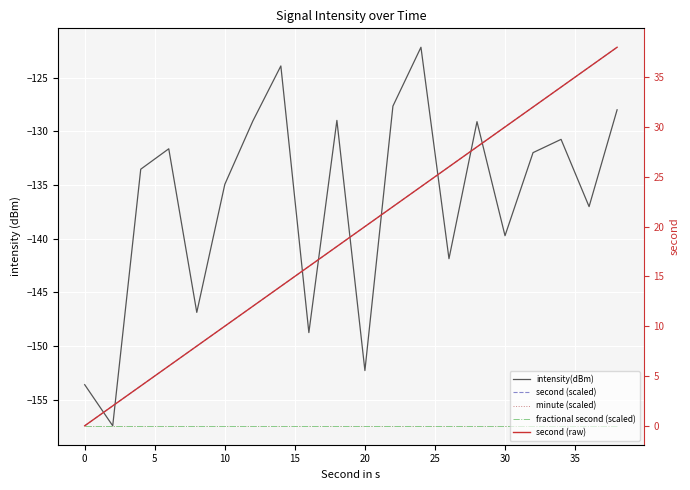

Reading left to right, list all the values displayed in this chart.

intensity(dBm): -153.6	-157.4	-133.5	-131.6	-146.9	-134.9	-129.0	-123.9	-148.7	-129.0	-152.3	-127.6	-122.2	-141.9	-129.1	-139.7	-132.0	-130.7	-137.0	-128.0
second (scaled): -157.4	-155.6	-153.7	-151.9	-150.0	-148.2	-146.3	-144.4	-142.6	-140.7	-138.9	-137.0	-135.2	-133.3	-131.4	-129.6	-127.7	-125.9	-124.0	-122.2
minute (scaled): -157.4	-157.4	-157.4	-157.4	-157.4	-157.4	-157.4	-157.4	-157.4	-157.4	-157.4	-157.4	-157.4	-157.4	-157.4	-157.4	-157.4	-157.4	-157.4	-157.4
fractional second (scaled): -157.4	-157.4	-157.4	-157.4	-157.4	-157.4	-157.4	-157.4	-157.4	-157.4	-157.4	-157.4	-157.4	-157.4	-157.4	-157.4	-157.4	-157.4	-157.4	-157.4
second (raw): 0.0	2.0	4.0	6.0	8.0	10.0	12.0	14.0	16.0	18.0	20.0	22.0	24.0	26.0	28.0	30.0	32.0	34.0	36.0	38.0